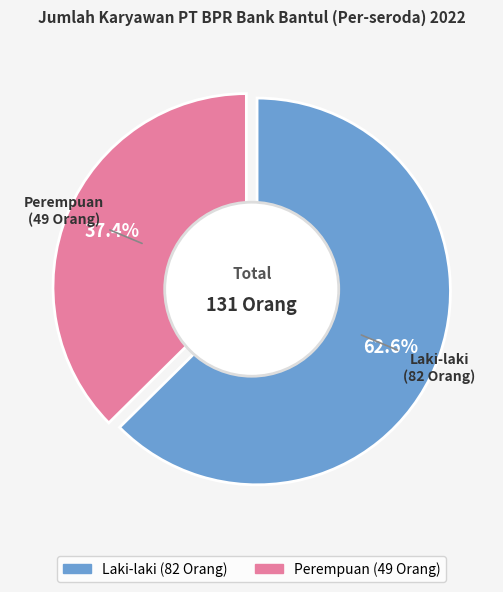

What is the ratio of the value at Laki-laki to the value at Perempuan?

1.7